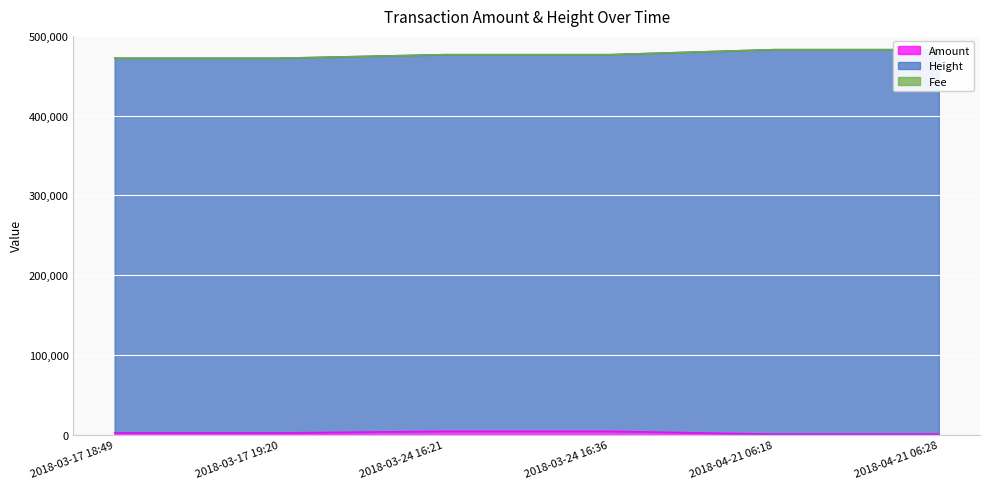

What is the total value across all series at 2018-03-24 16:21?

476563